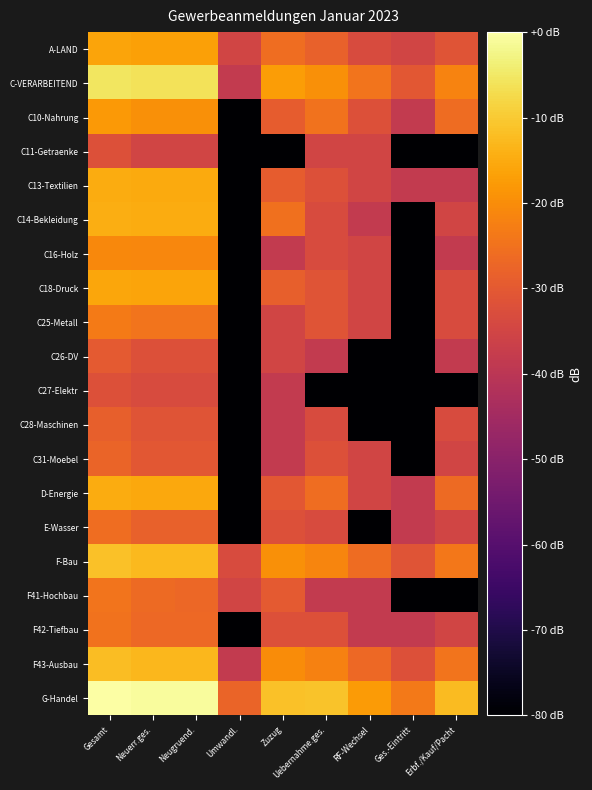

At which category does the chart reach its minimum across all series?

Umwandl.